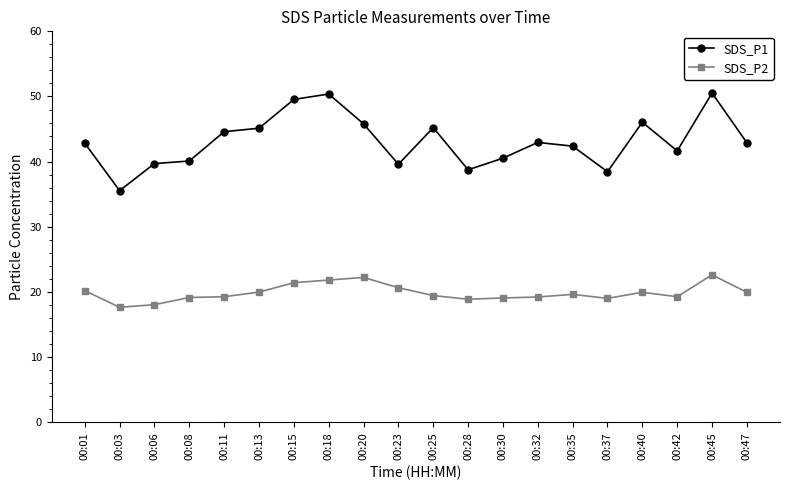

Between 00:03 and 00:42, which series saw the biggest shift?

SDS_P1